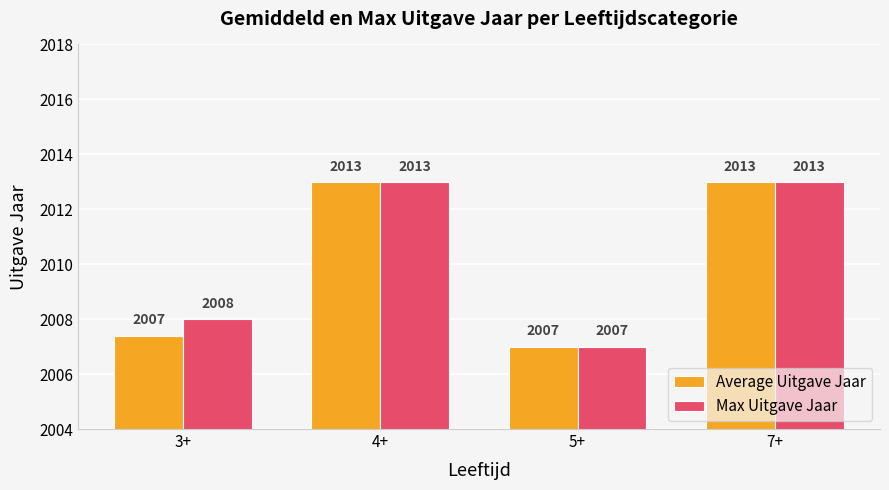

True or false: Max Uitgave Jaar has a value of 3178.7 at 3+.

False